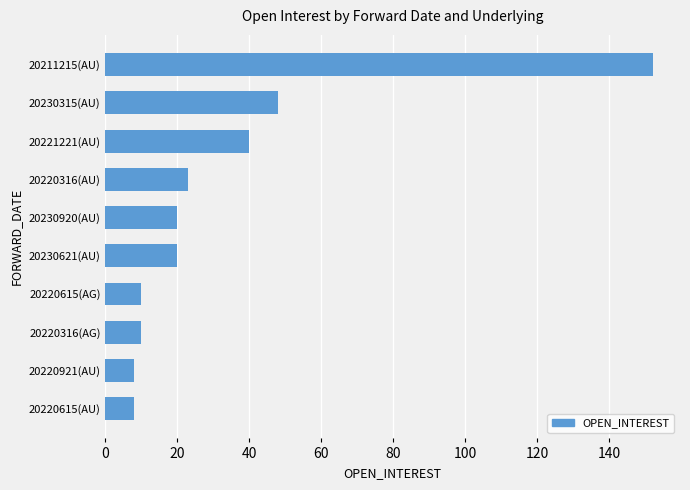

Count the number of data series in this chart.

1